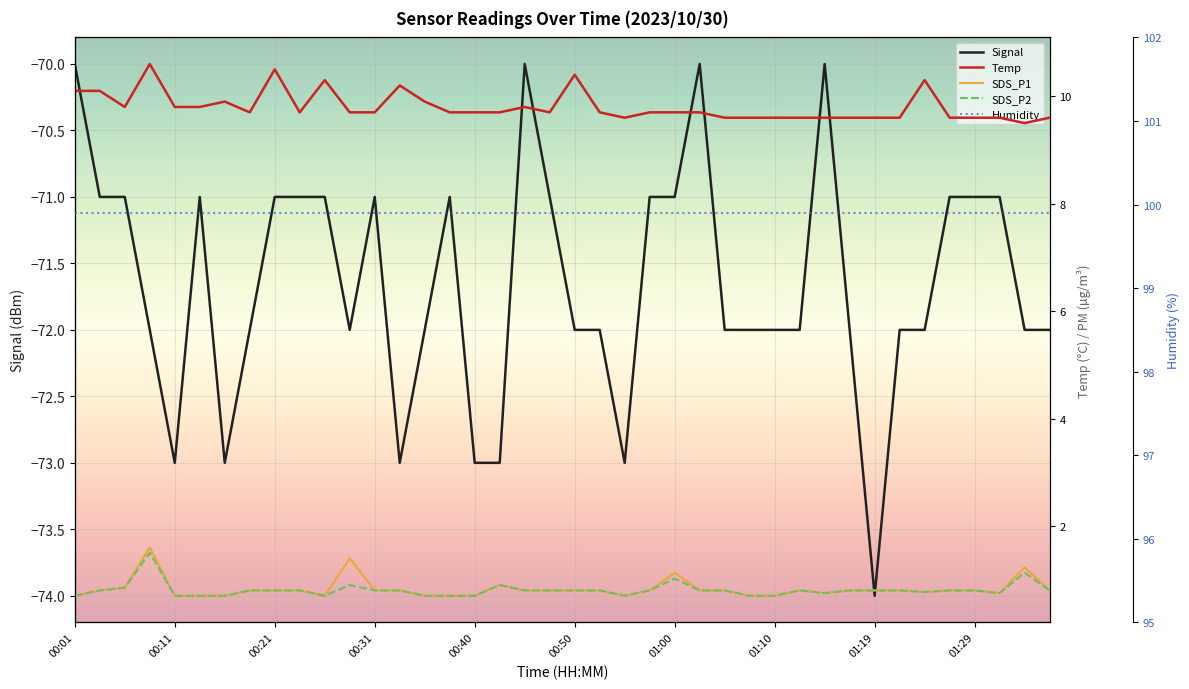

True or false: Signal and Humidity intersect in this chart.

False